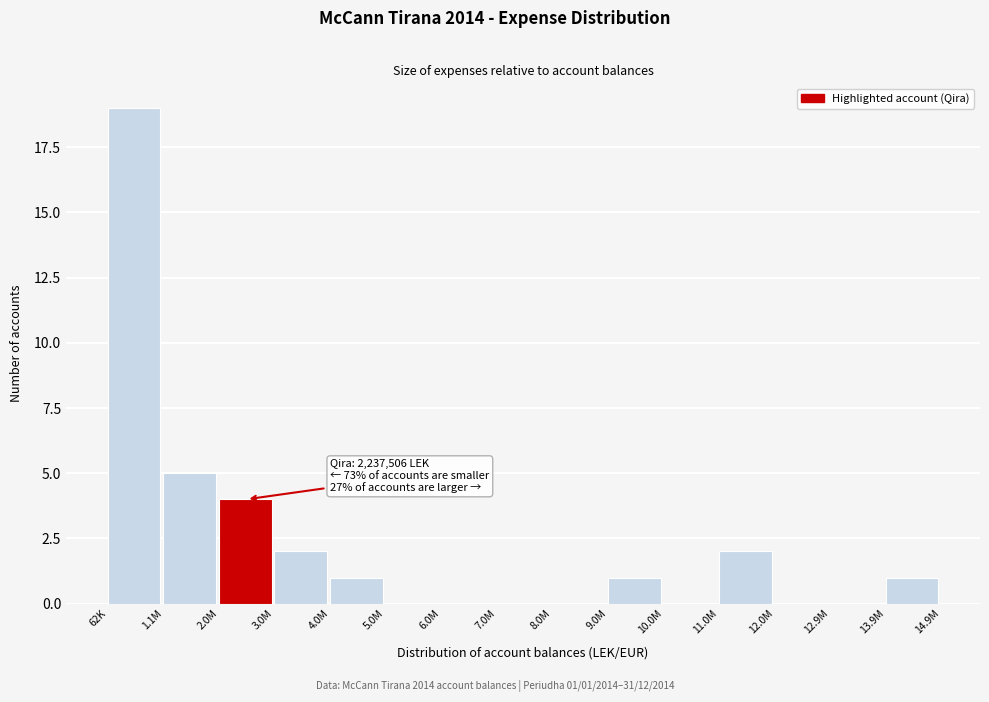

Reading left to right, transcribe all the data shown in this chart.

62K=19	1.1M=5	2.0M=4	3.0M=2	4.0M=1	5.0M=0	6.0M=0	7.0M=0	8.0M=0	9.0M=1	10.0M=0	11.0M=2	12.0M=0	12.9M=0	13.9M=1